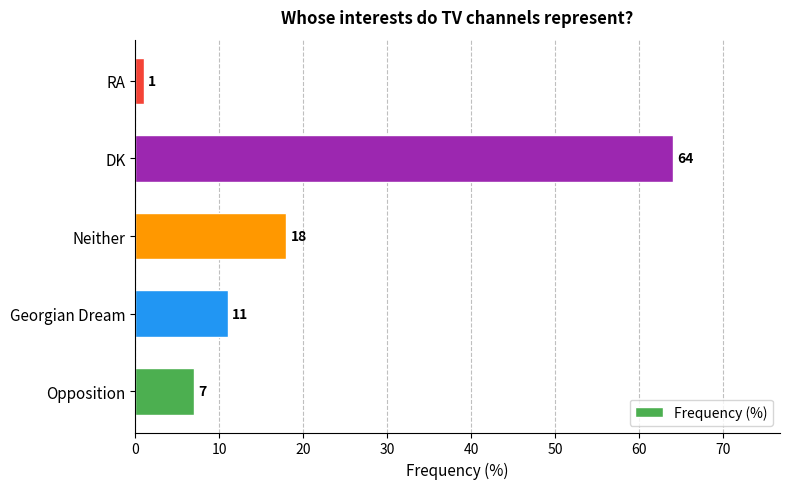

What value does the data have at Georgian Dream, to the nearest 5?

10